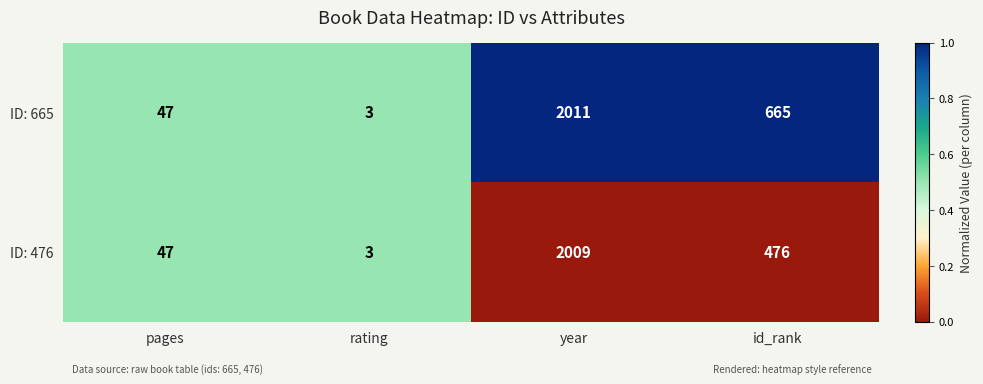

What is the sum of the ID: 476 values at rating and id_rank?

479